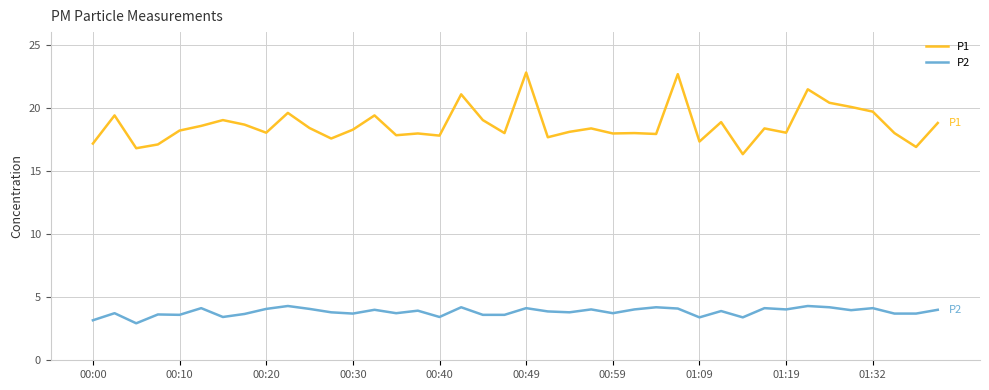

How many categories are shown in the chart?

40